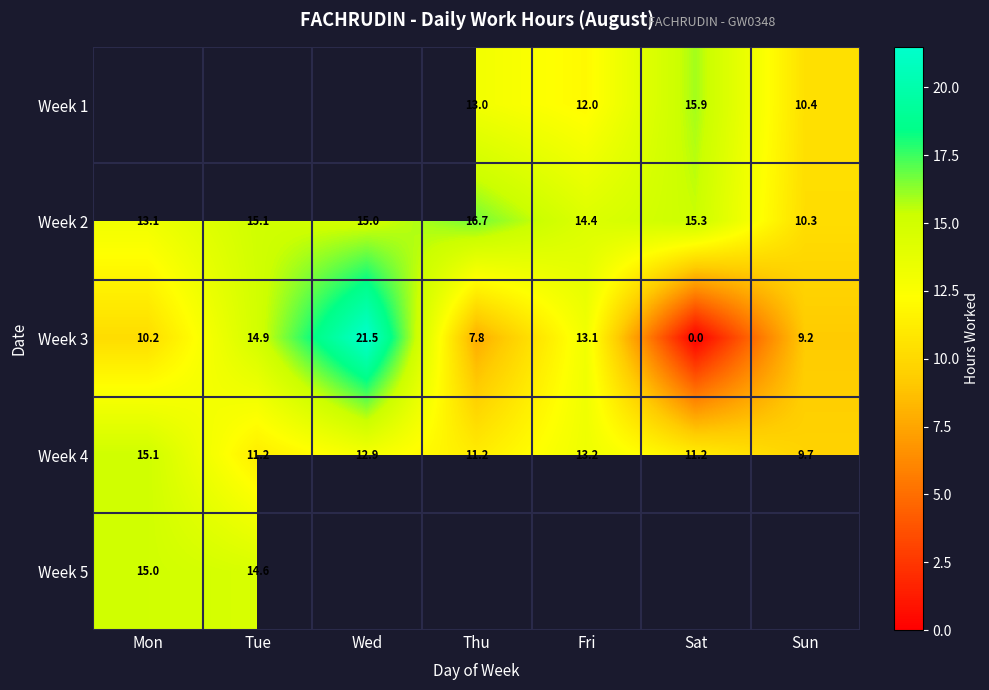

How many categories are shown in the chart?

7